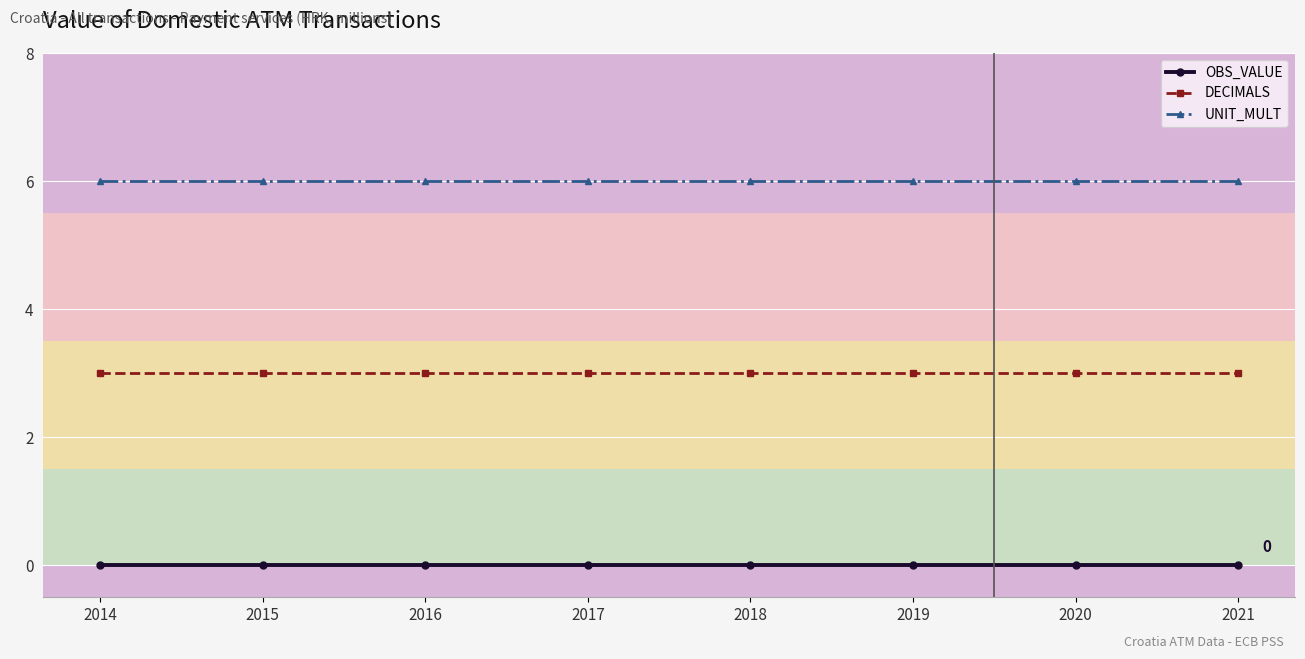

How many lines are shown in the chart?

3